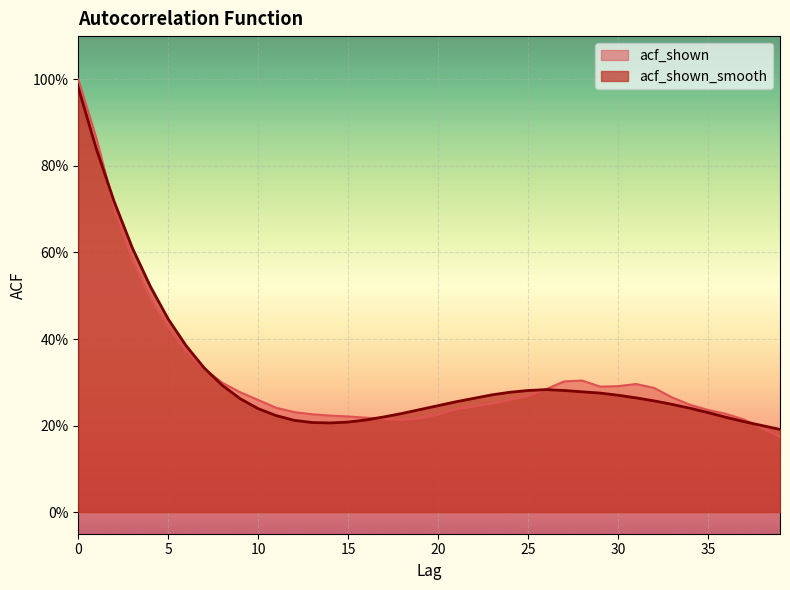

Rank the series by their average value, from highest to lowest.

acf_shown, acf_shown_smooth